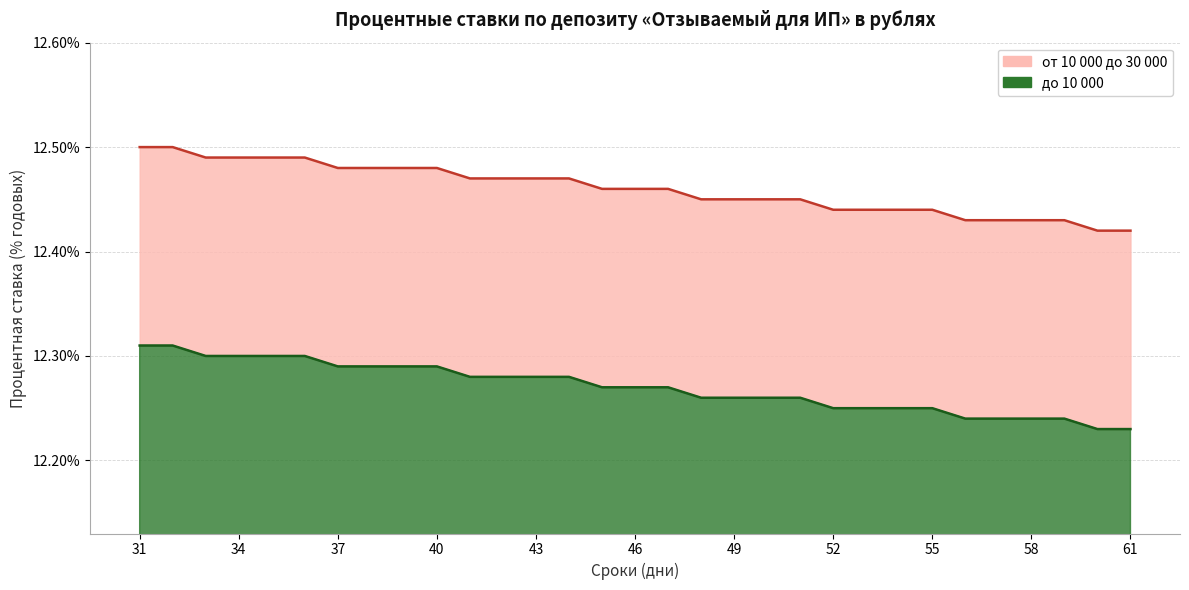

What is the difference between the second highest and minimum values in the от 10 000 до 30 000 series?

0.1